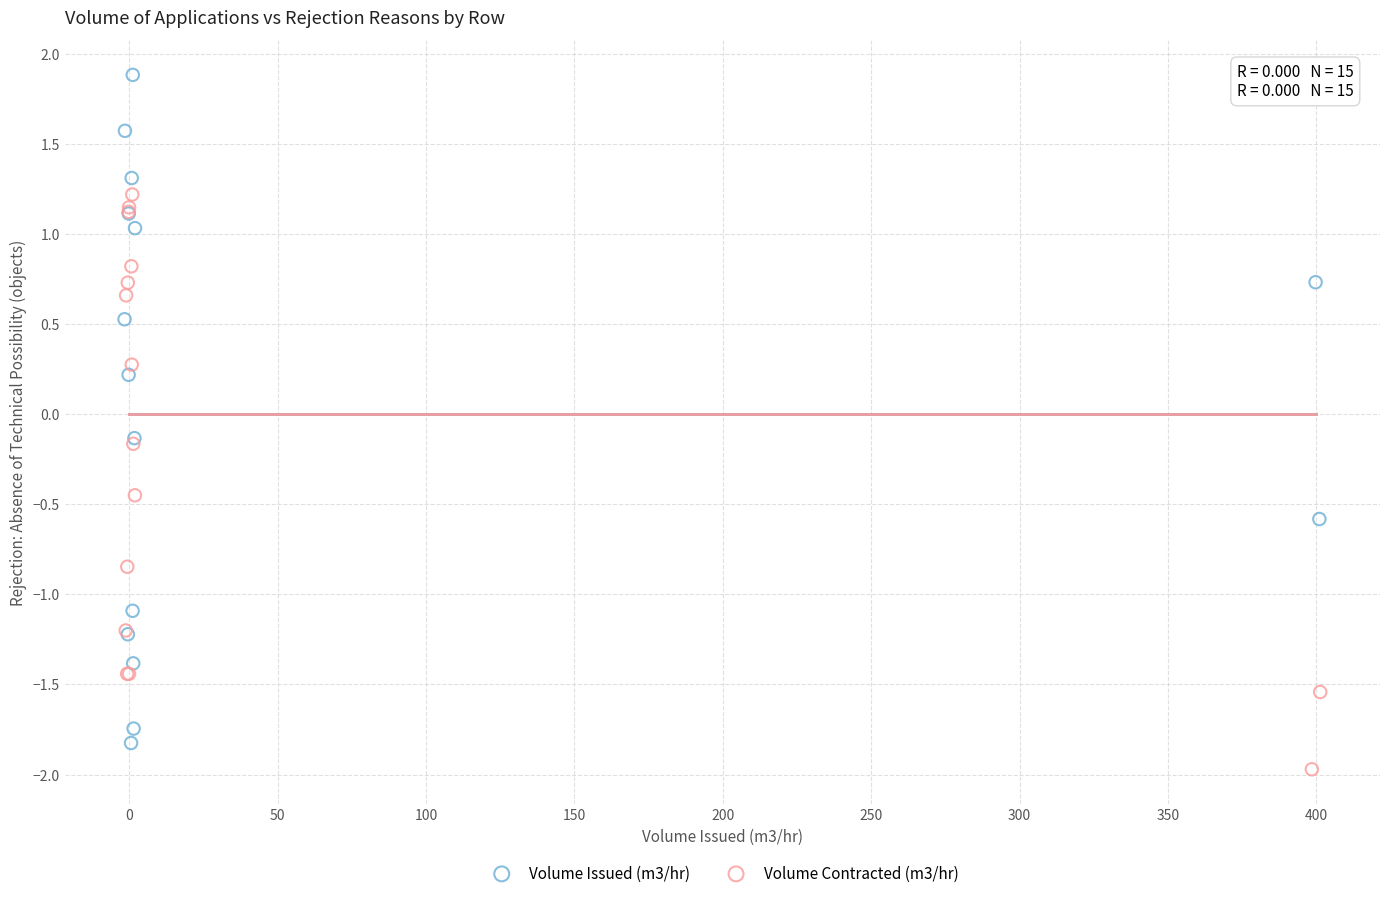

Which series has the widest spread of Y values?

Volume Issued (m3/hr)